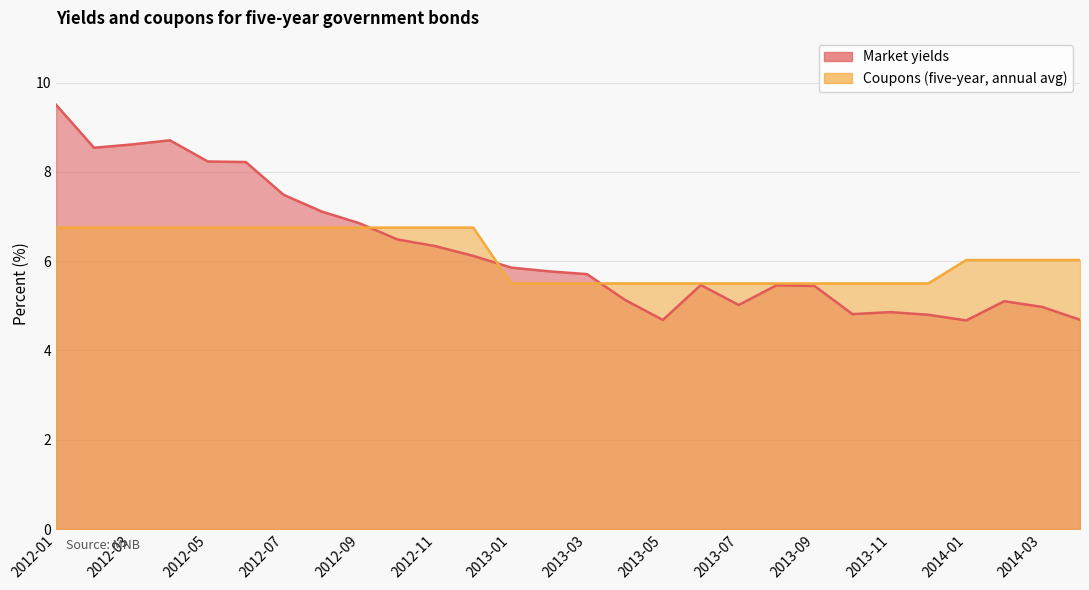

What is the sum of the Market yields values at 2012-04 and 2012-06?

16.9